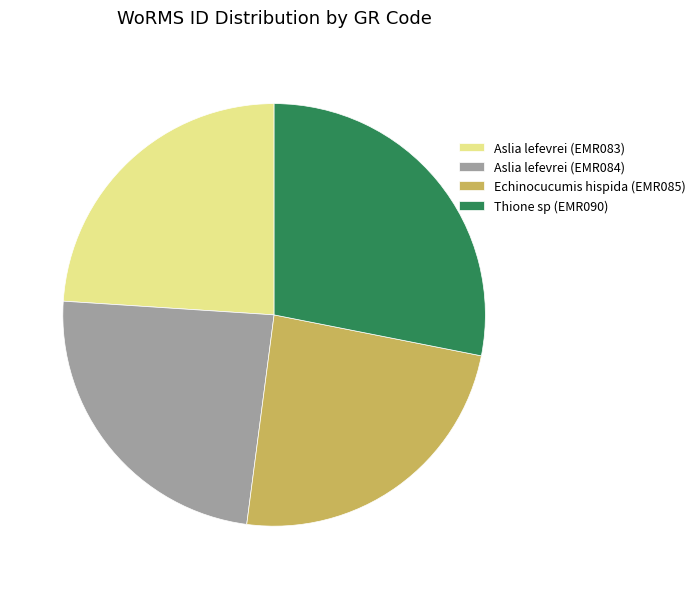

How many slices are in this pie chart?

4